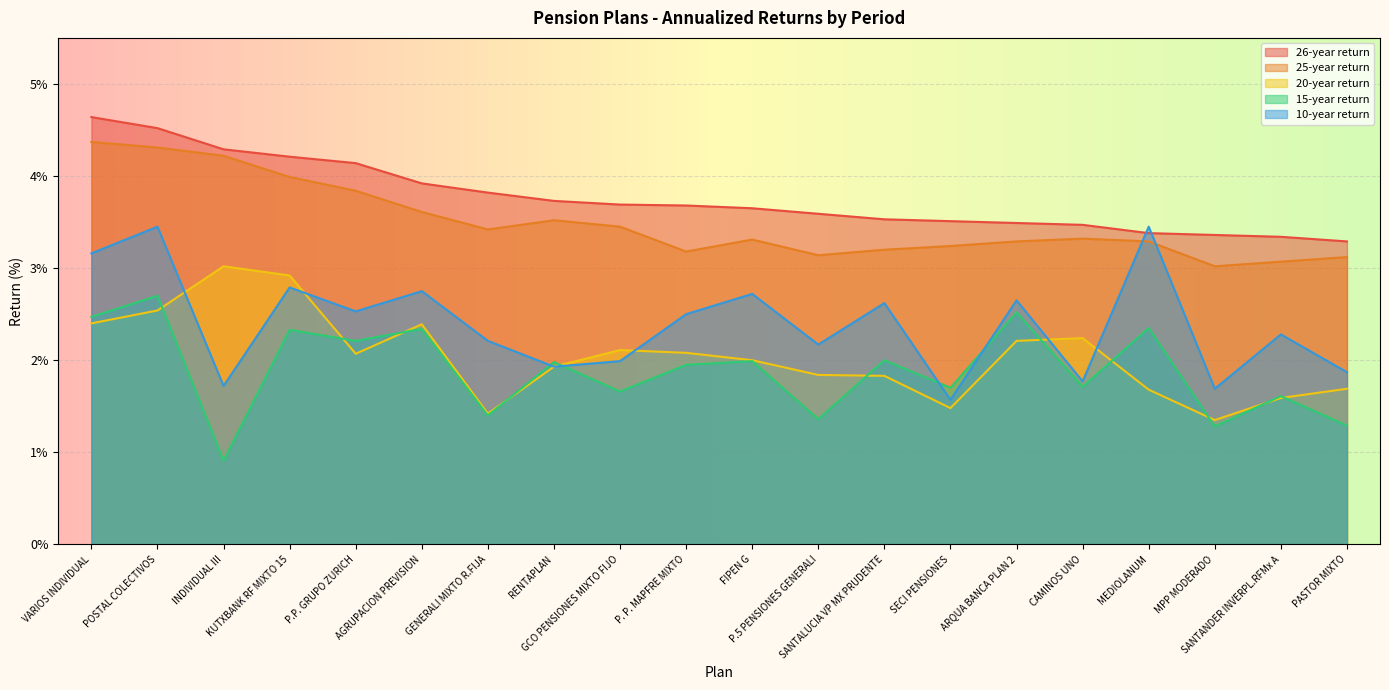

What is the average value of the 20-year return series?

2.0